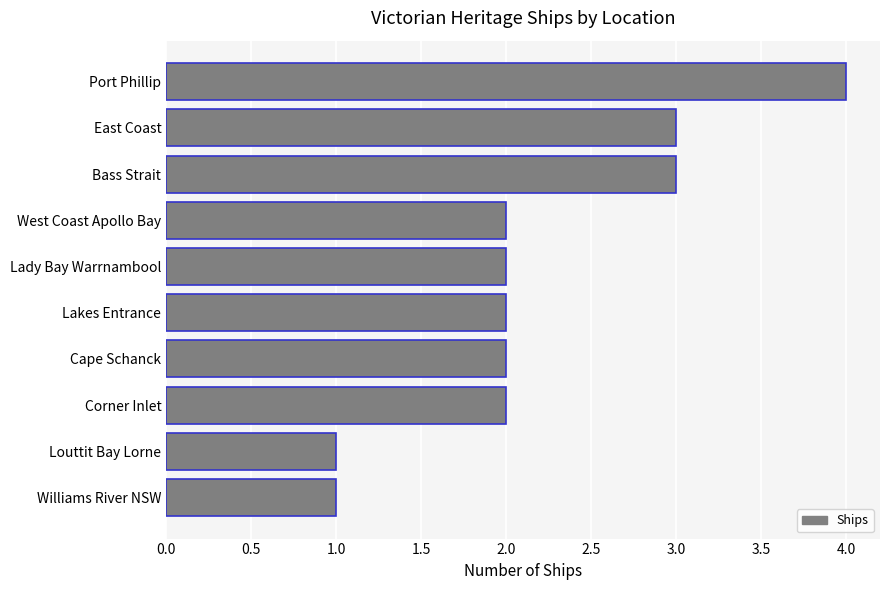

How many series are shown in this chart?

1